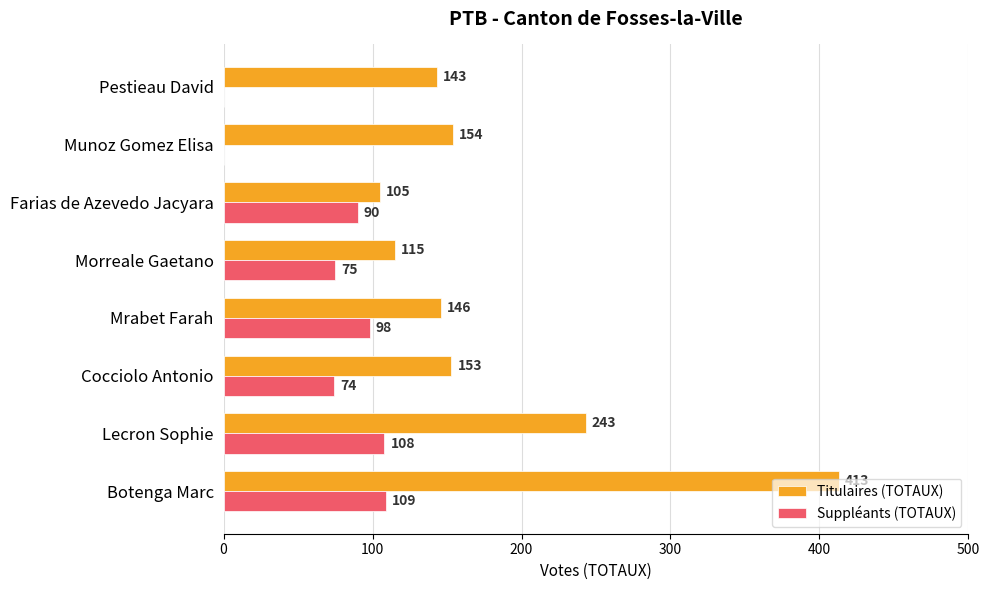

What is the maximum value for Suppléants (TOTAUX)?

109